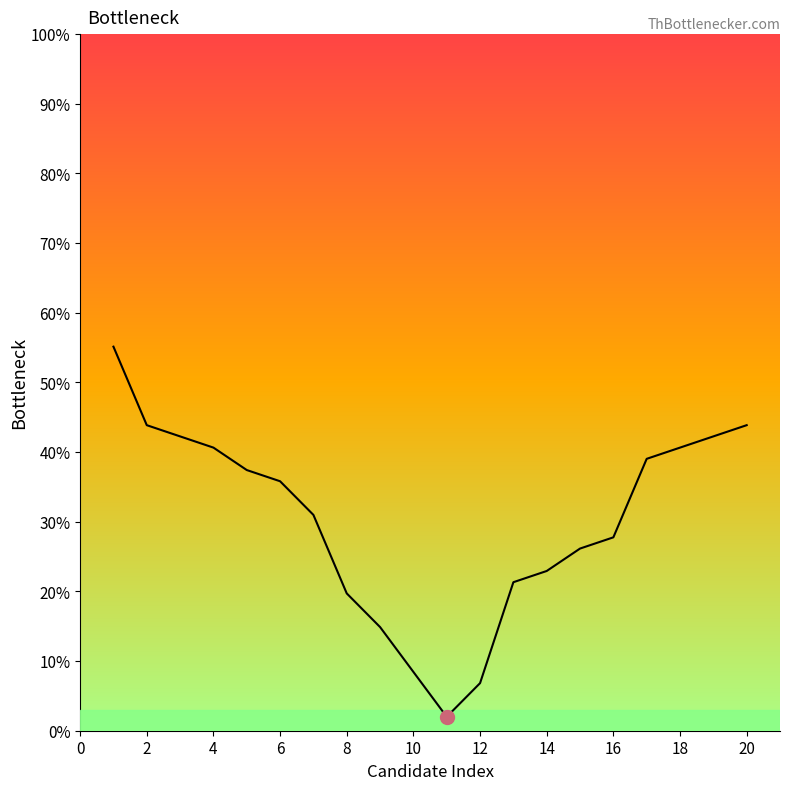

What is the greatest value displayed?

55.1